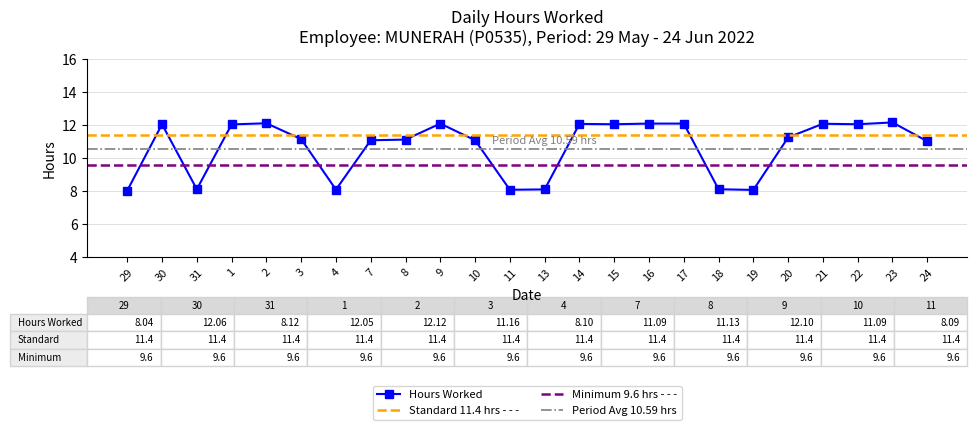

What is the ratio of the value at 2 to the value at 16?

1.0